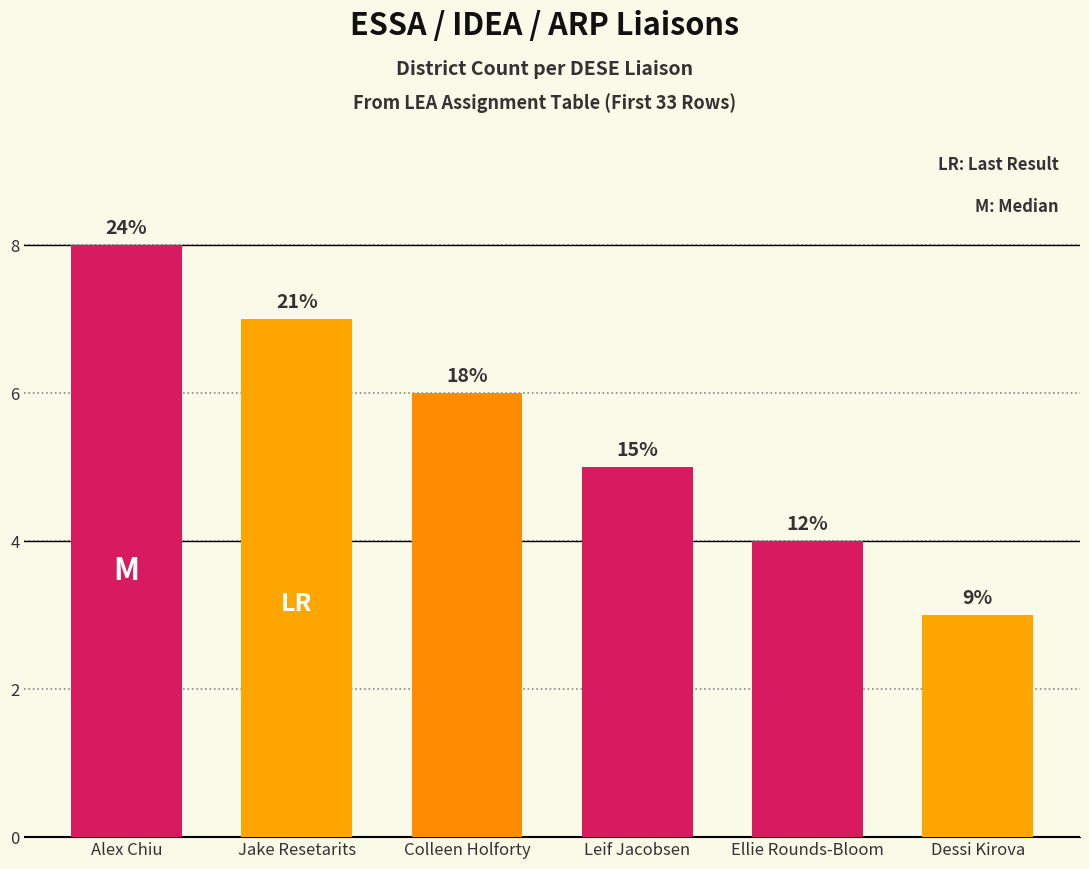

How many bars are there in total?

6